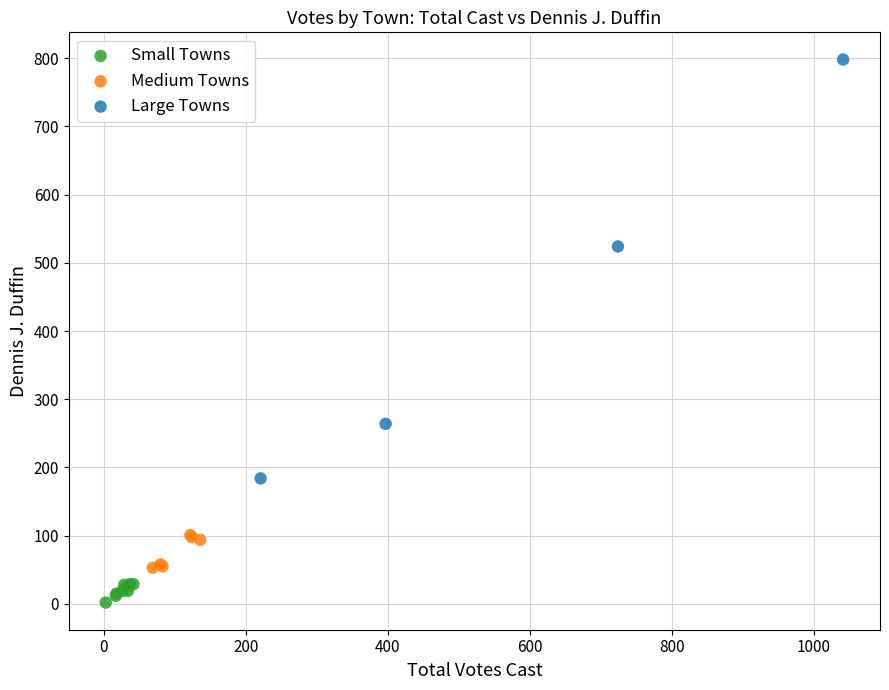

Which series has the largest Y range (max minus min)?

Large Towns